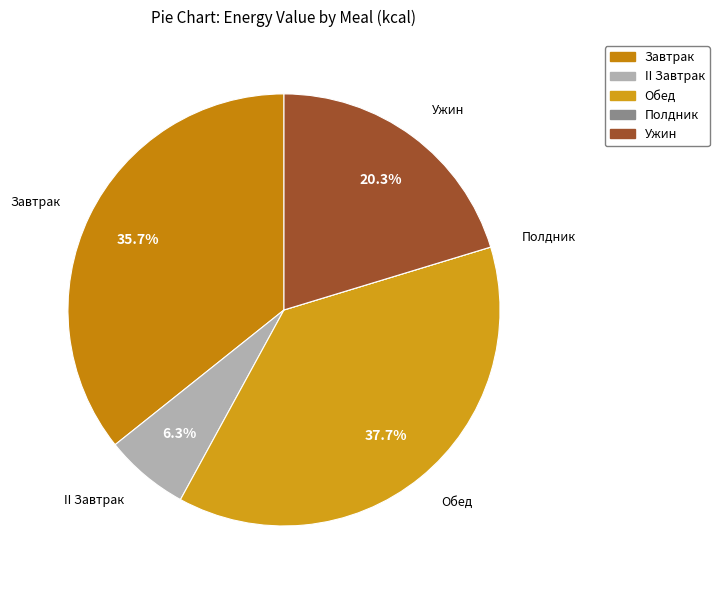

Does II Завтрак represent more than half of the total?

No